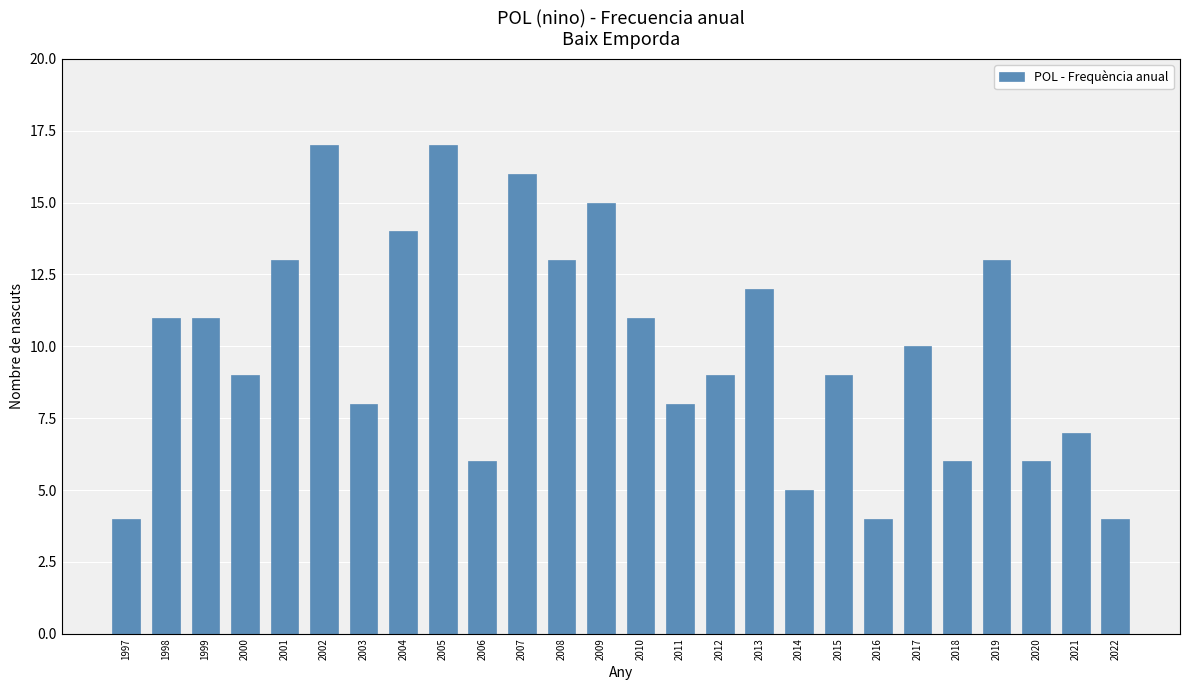

What is the greatest value displayed?

17